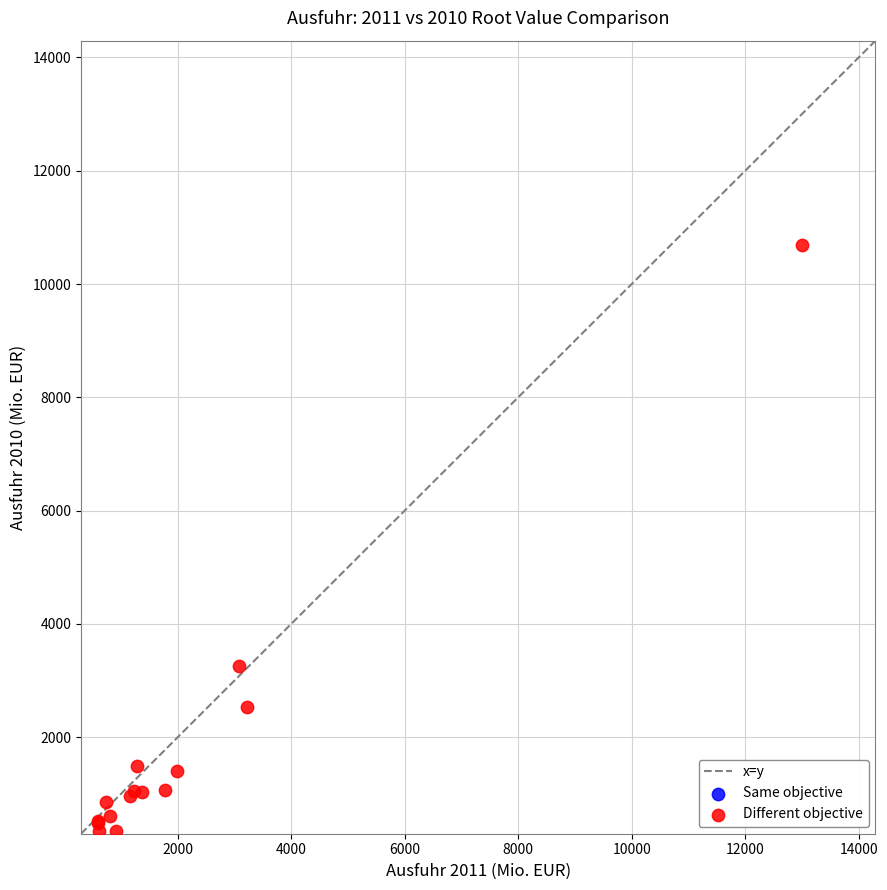

What Y value in the scatter plot is closest to 5520?

3248.7